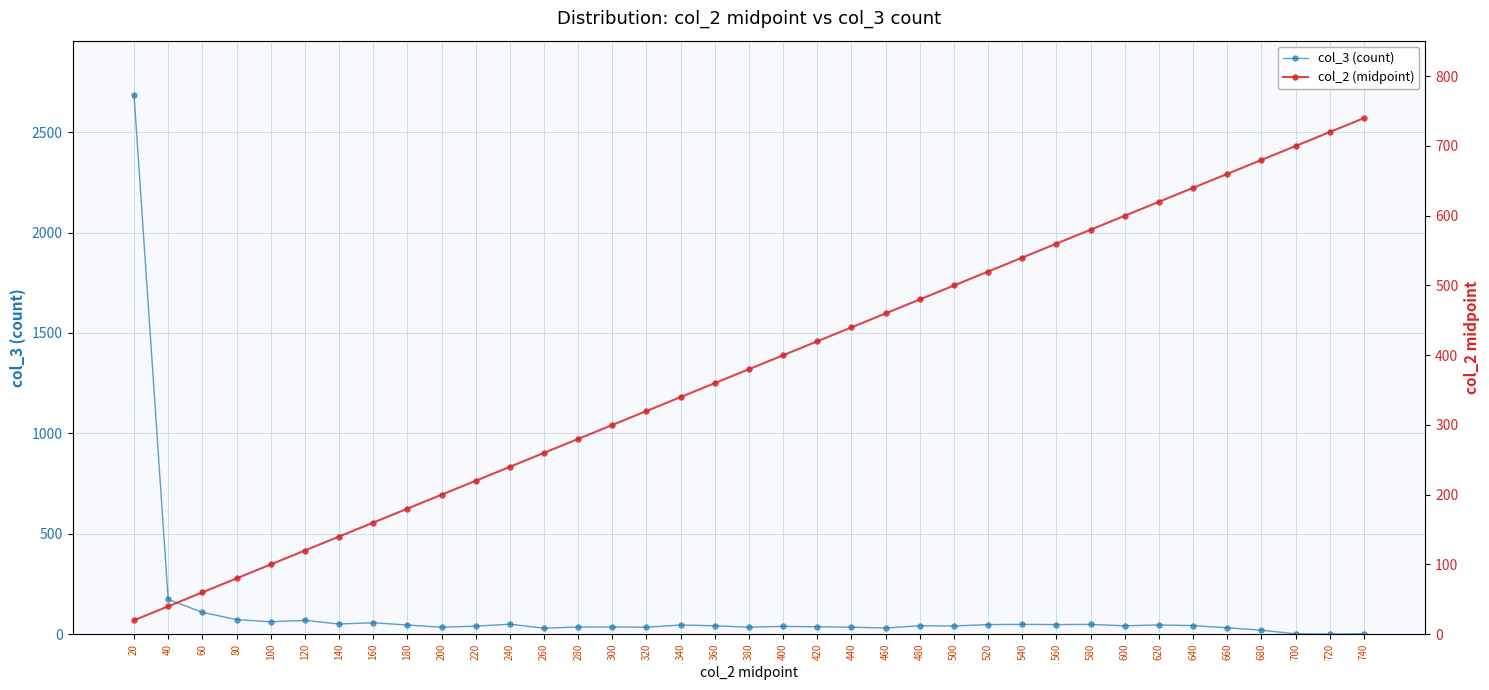

What is the average value of the col_2 (midpoint) series?

380